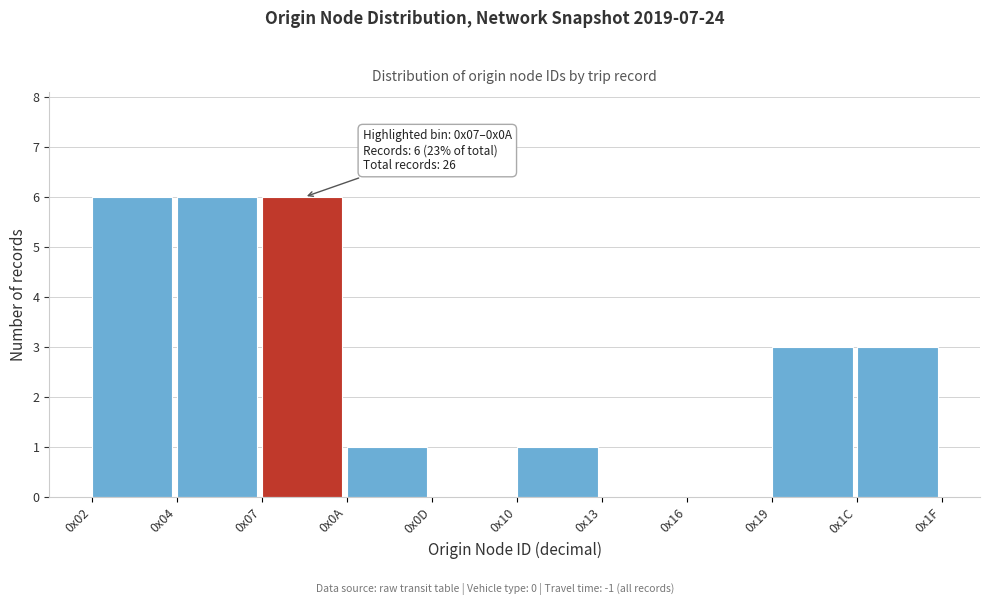

Reading right to left, transcribe all the data shown in this chart.

0x1C=3	0x19=3	0x16=0	0x13=0	0x10=1	0x0D=0	0x0A=1	0x07=6	0x04=6	0x02=6